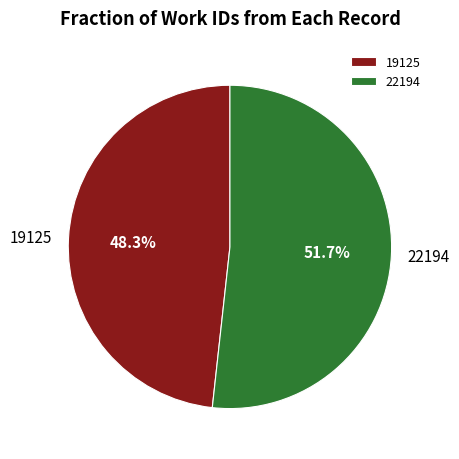

To the nearest percent, what percentage of the pie is 19125?

48%